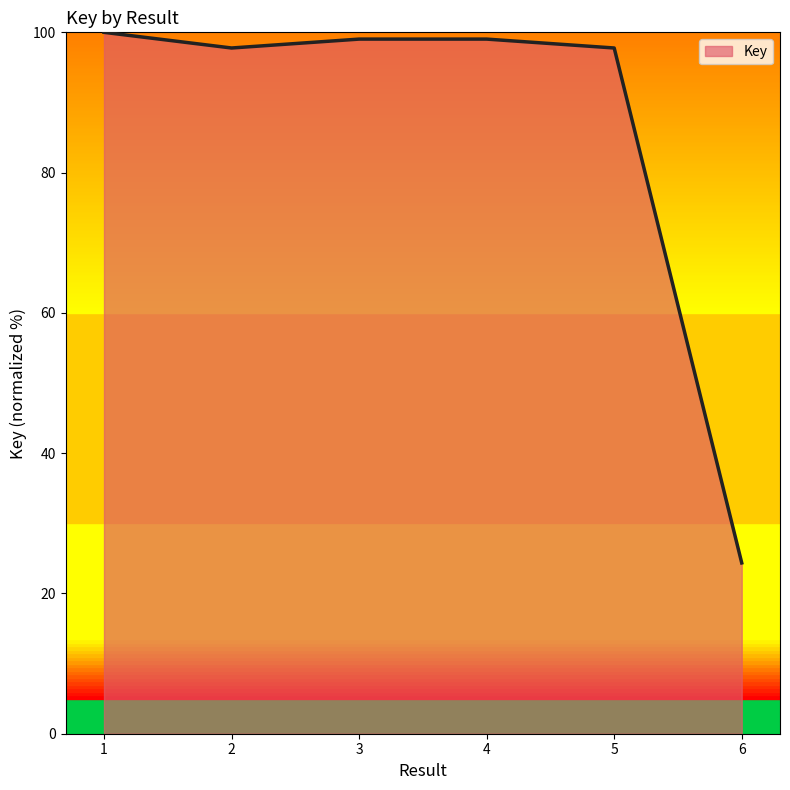

Read the value at 1.

100.0